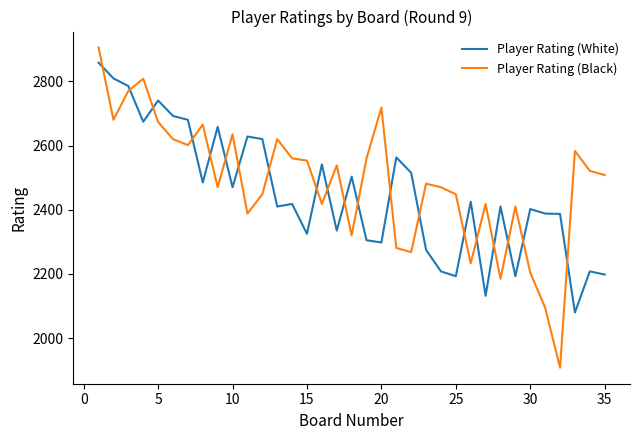

Rank the series by their maximum value, from highest to lowest.

Player Rating (Black), Player Rating (White)